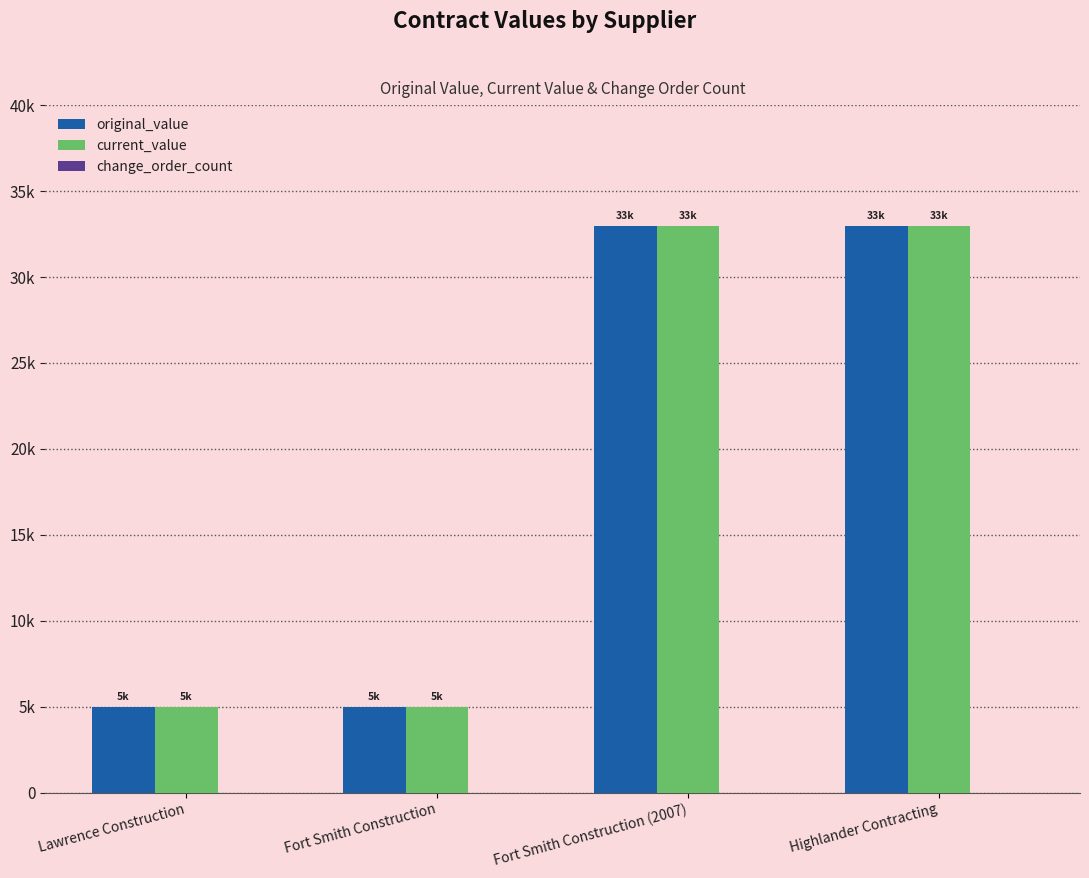

Reading left to right, transcribe all the data shown in this chart.

original_value: 5000	5000	32942	32942
current_value: 5000	5000	32942	32942
change_order_count: 0	0	0	0